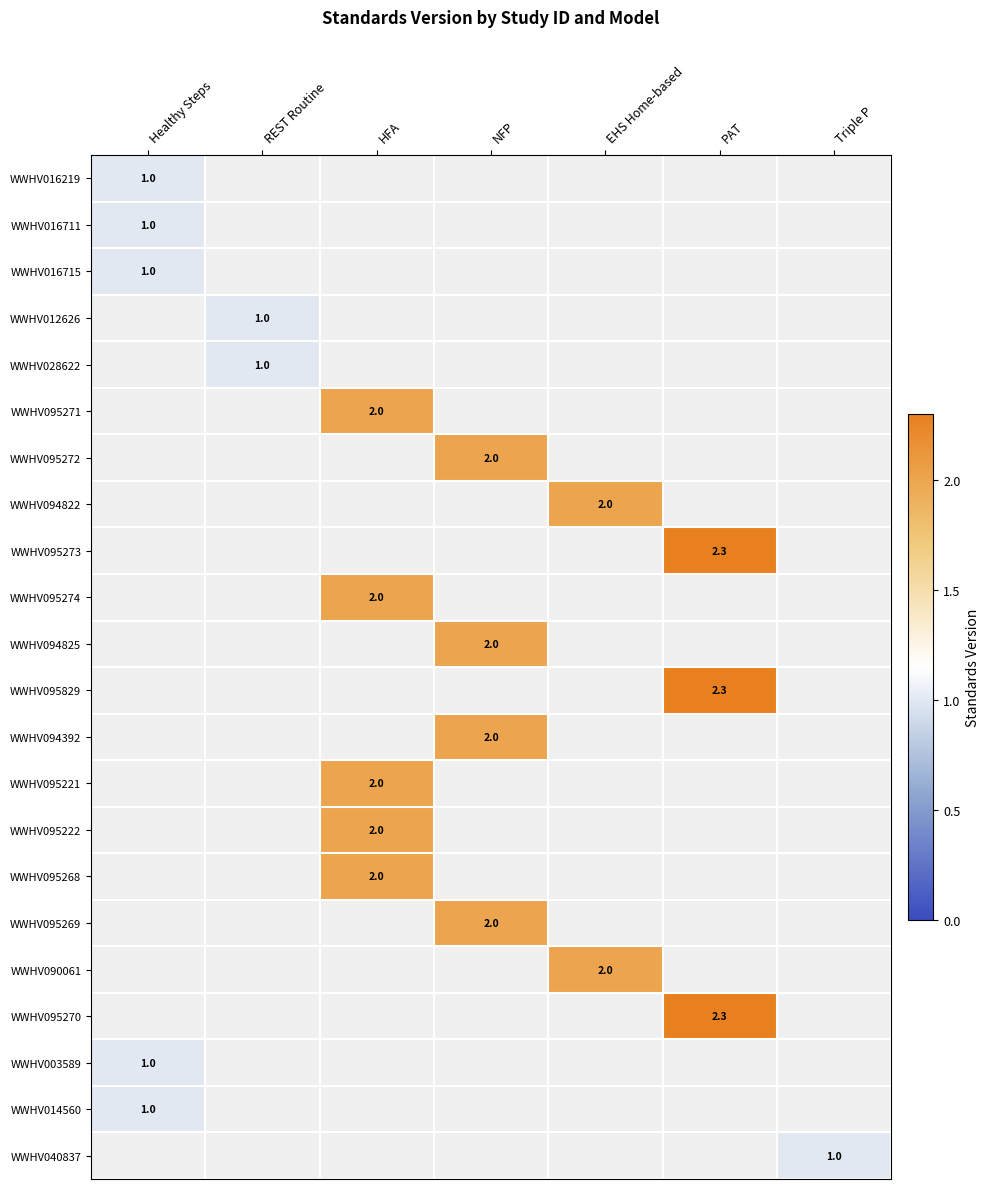

True or false: WWHV003589 has a value of 1.0 at Healthy Steps.

True